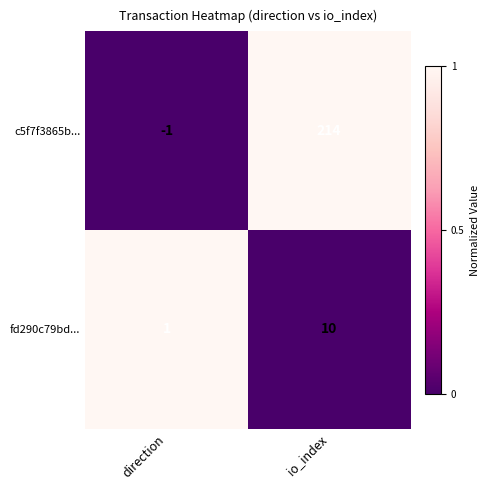

What is the difference between the maximum and minimum values in the c5f7f3865b... series?

215